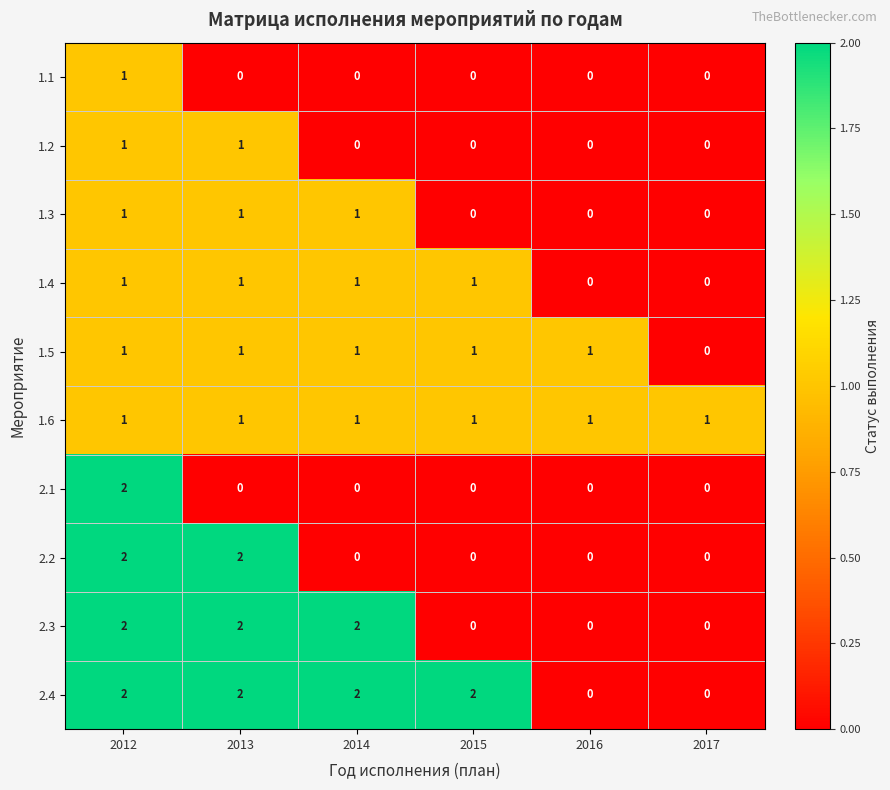

What is the total value across all series at 2012?

14